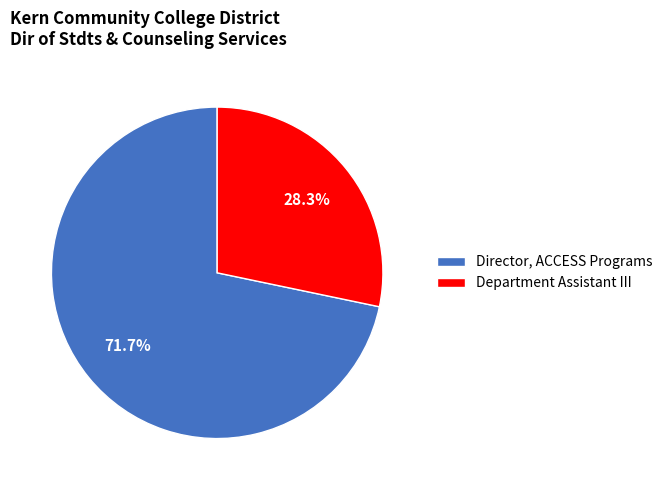

How many segments does this pie chart have?

2